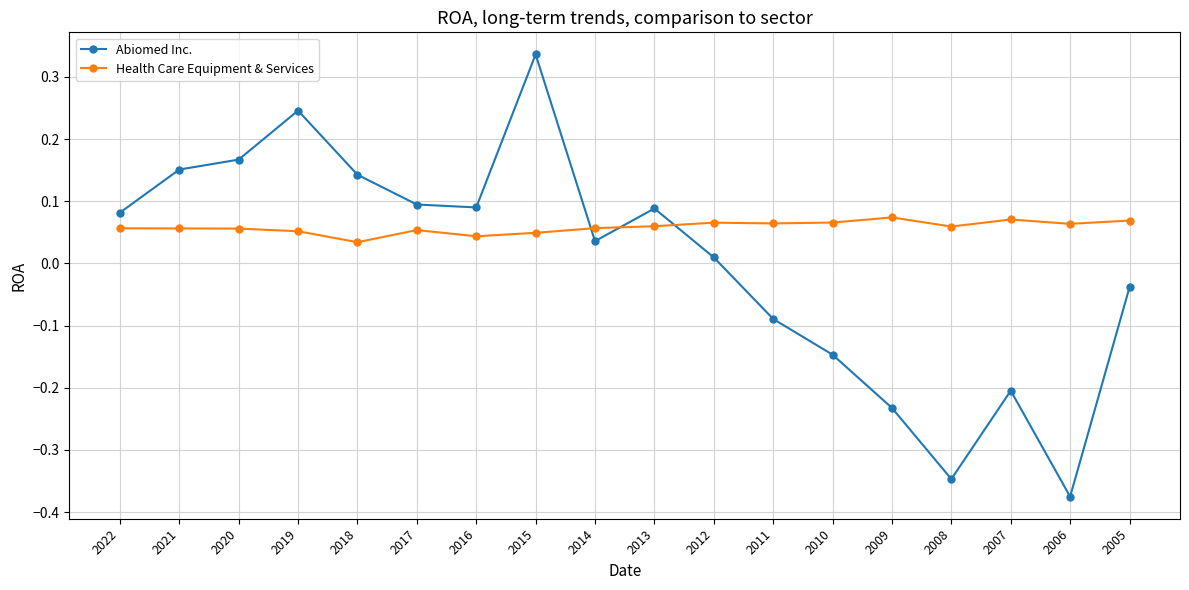

Is it true that Health Care Equipment & Services equals 0.0 at 2022?

False